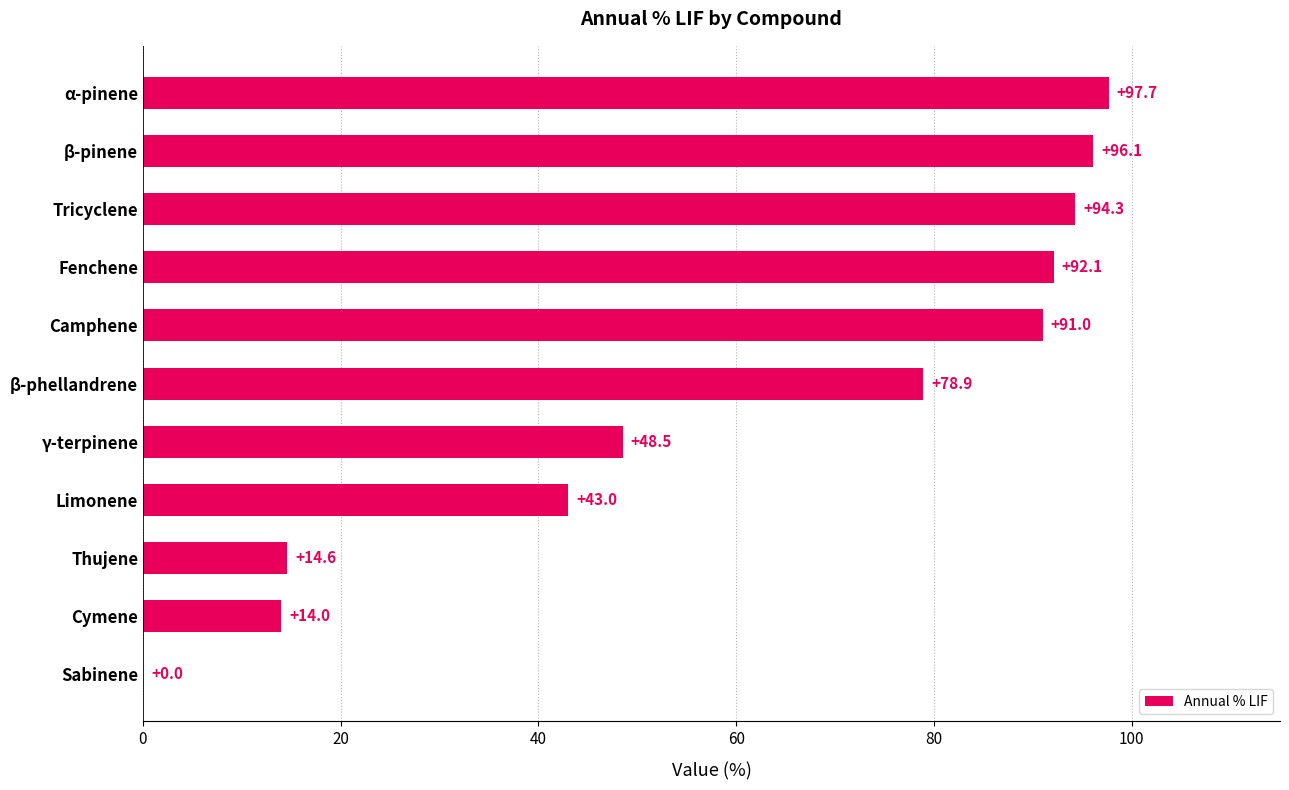

What is the average value?

60.9